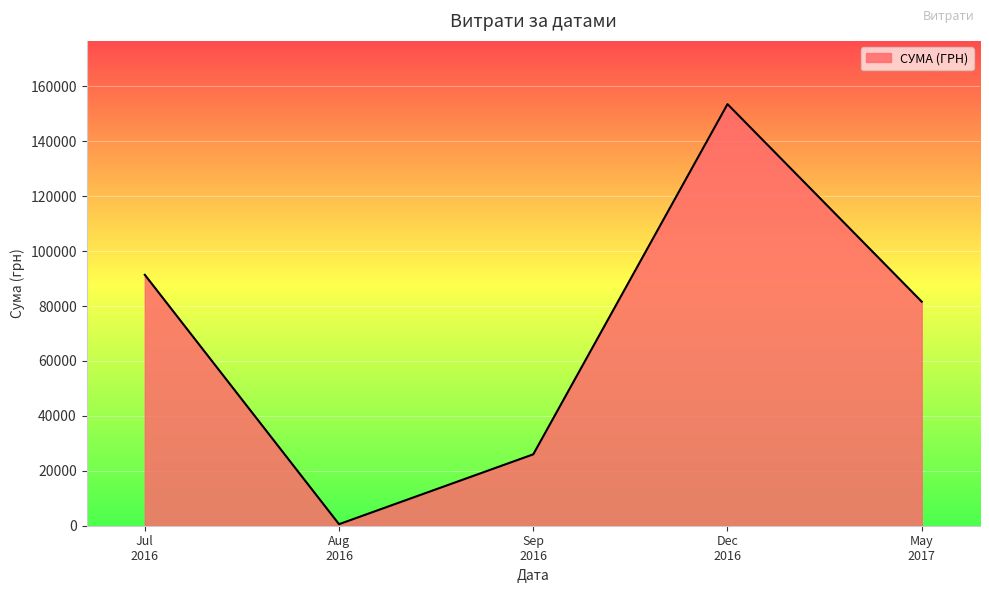

Reading right to left, transcribe all the data shown in this chart.

81589.2	153527.0	26000.0	561.4	91381.2